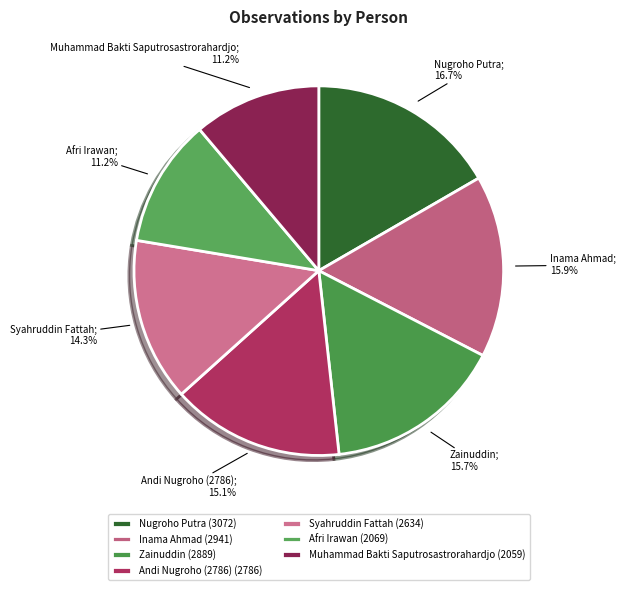

To the nearest percent, what is the difference between the largest and smallest slice percentages?

5%